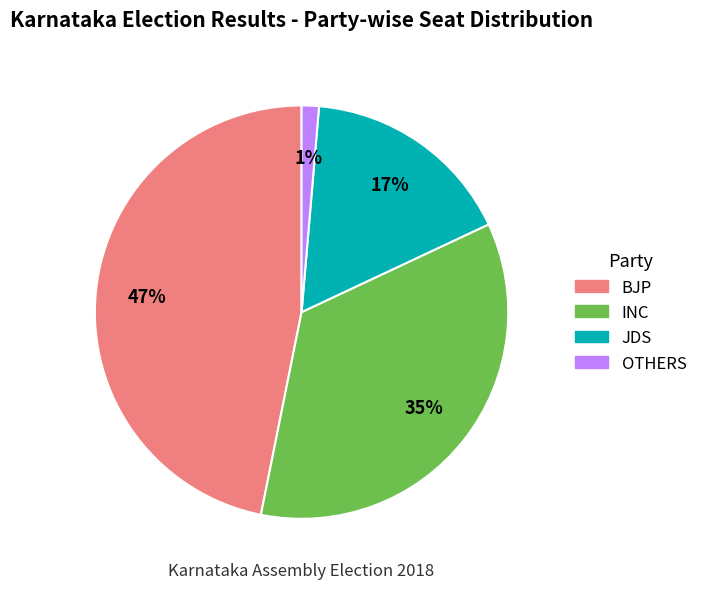

True or false: INC accounts for 35% of the total.

True